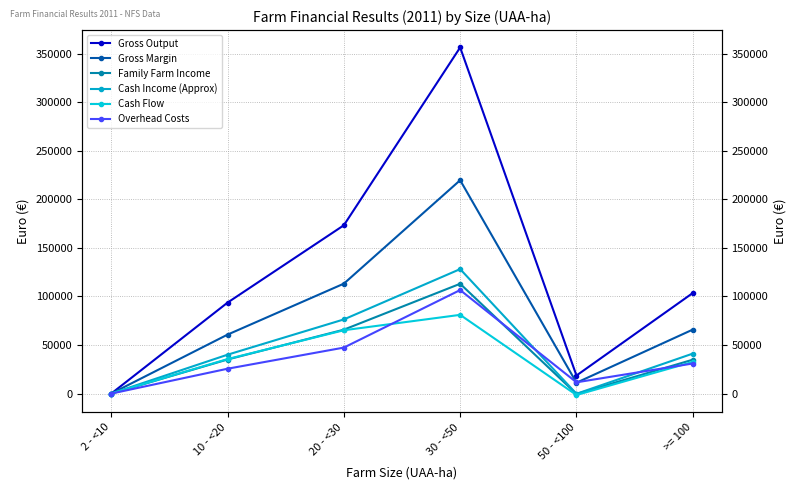

How many distinct data groups are displayed?

6